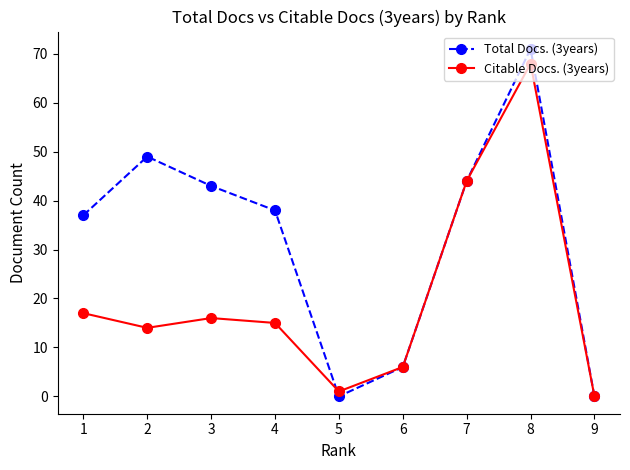

Reading right to left, transcribe all the data shown in this chart.

Total Docs. (3years): 9=0	8=71	7=44	6=6	5=0	4=38	3=43	2=49	1=37
Citable Docs. (3years): 9=0	8=68	7=44	6=6	5=1	4=15	3=16	2=14	1=17